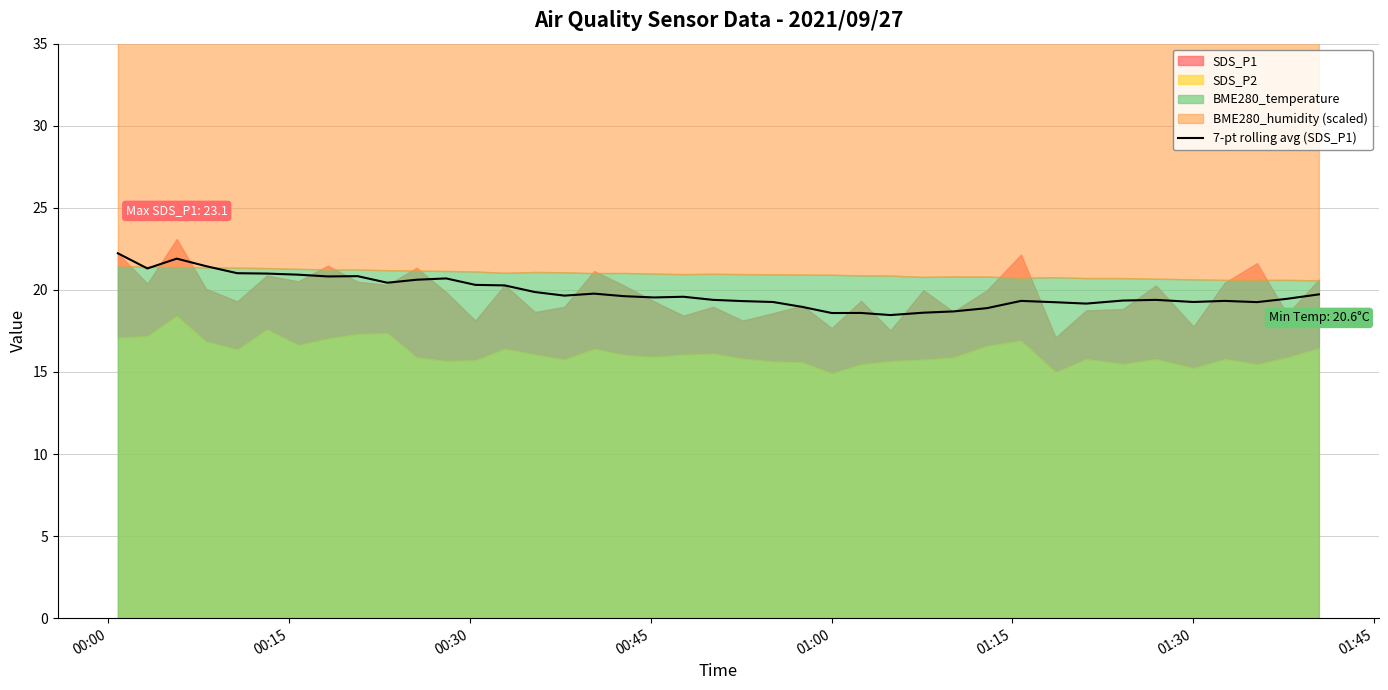

What is the average value?

19.9